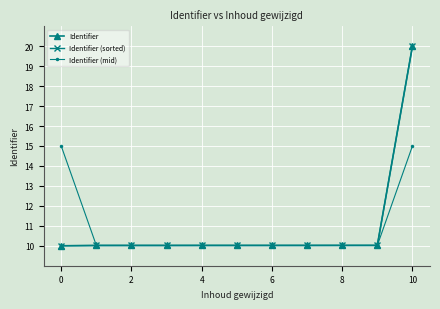

True or false: Identifier and Identifier (mid) intersect in this chart.

False